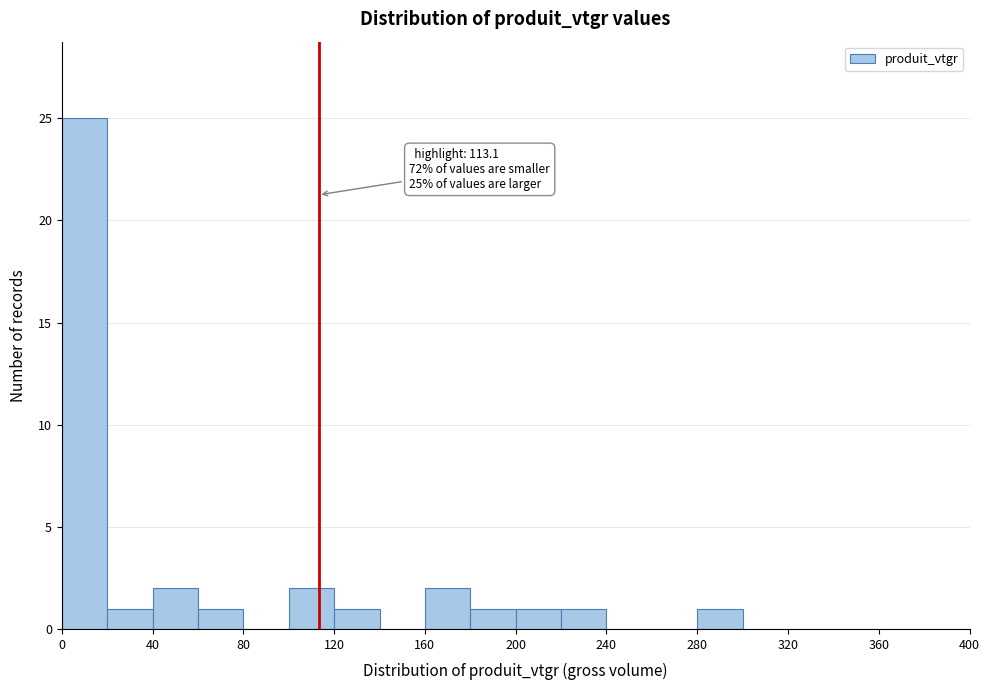

Over which range of the x-axis is the bar tallest?

0 to 20